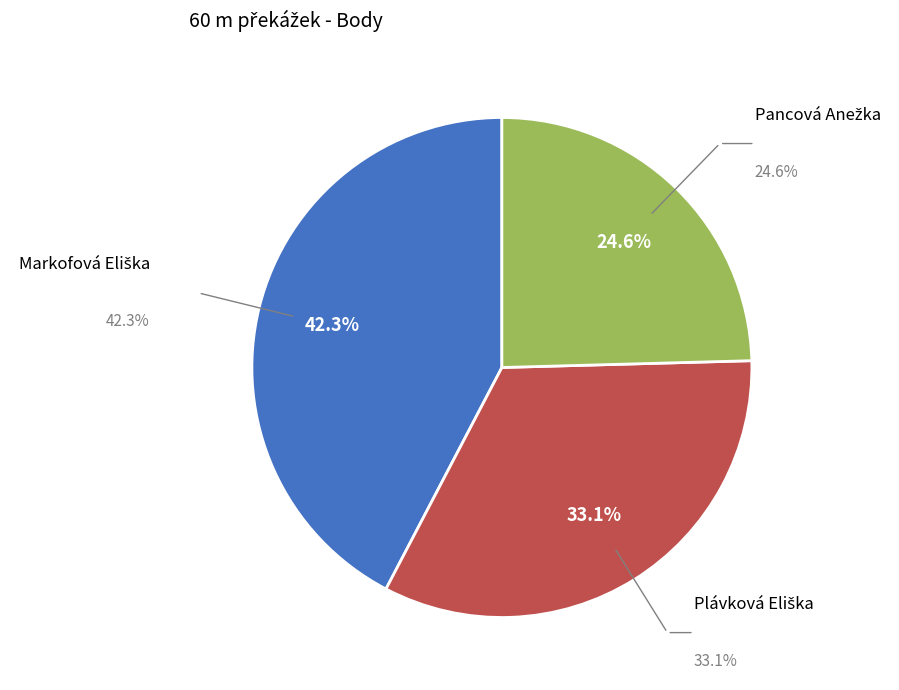

Between Markofová Eliška and Plávková Eliška, which is larger?

Markofová Eliška